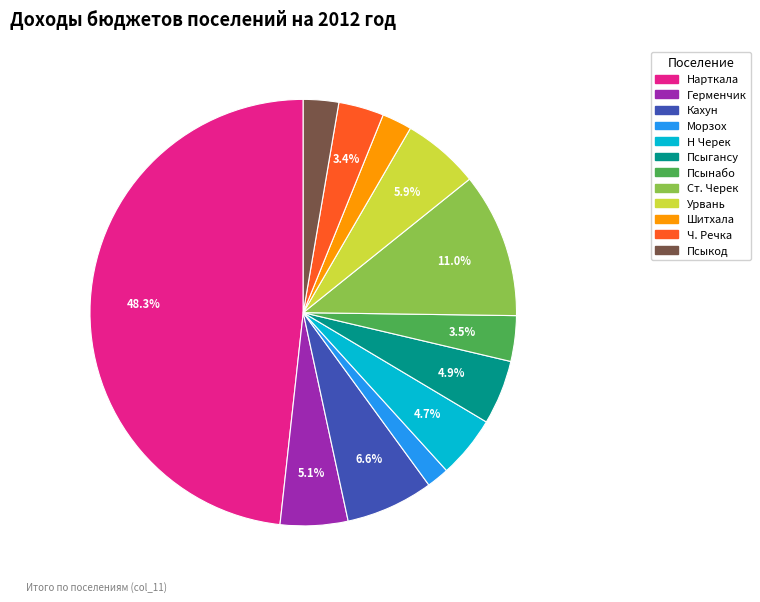

What is the total percentage of Кахун and Урвань?

12.5%